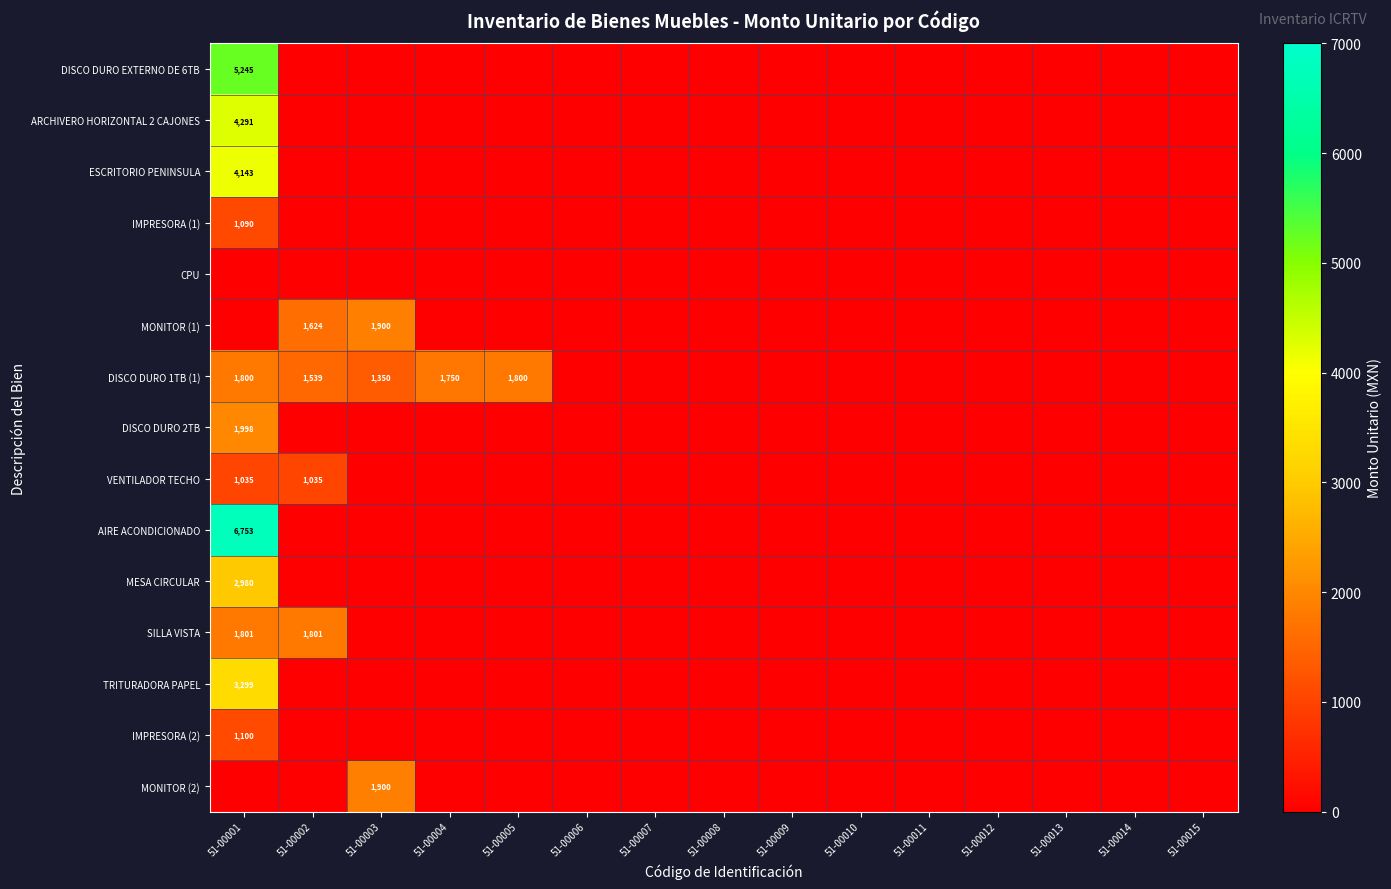

What is the sum of all MONITOR (2) values?

1900.0